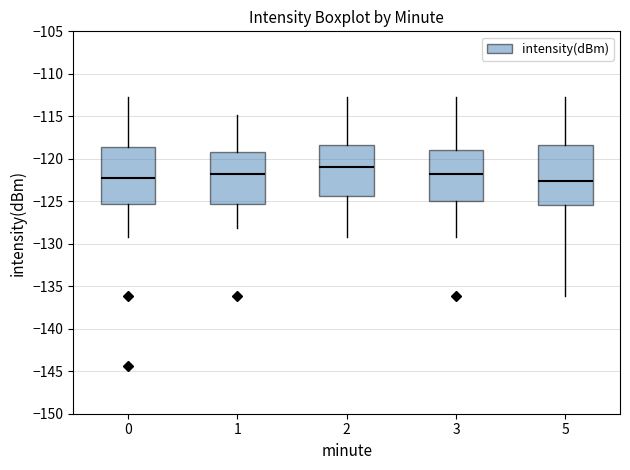

Which box's median line is the highest?

2